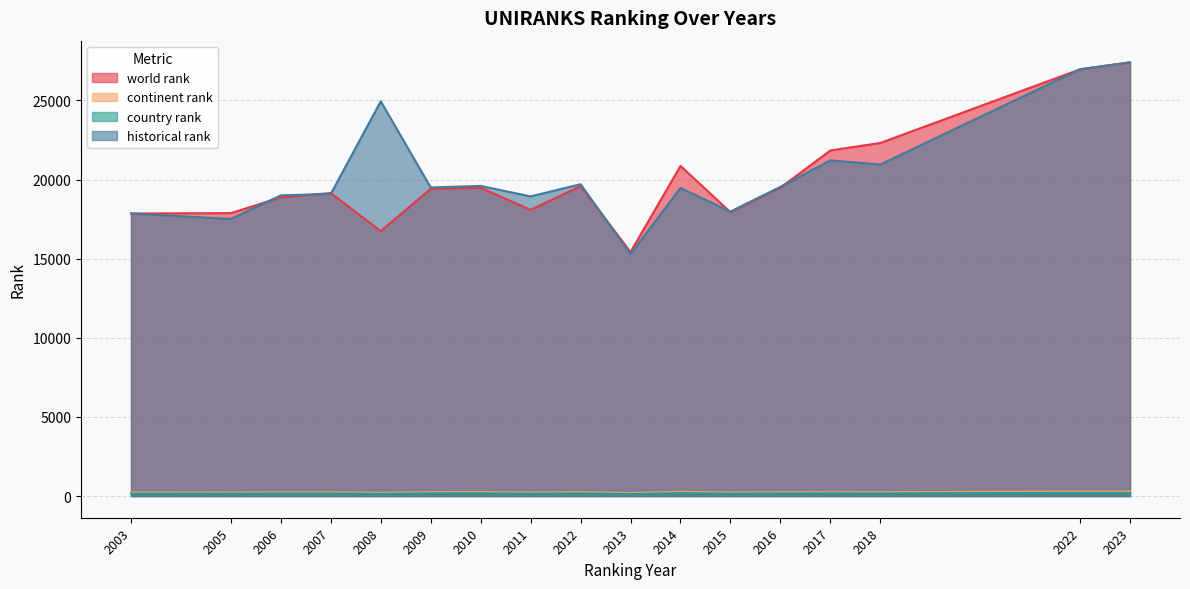

Rank the categories by world rank value from lowest to highest.

2013, 2008, 2003, 2005, 2015, 2011, 2006, 2007, 2009, 2010, 2016, 2012, 2014, 2017, 2018, 2022, 2023